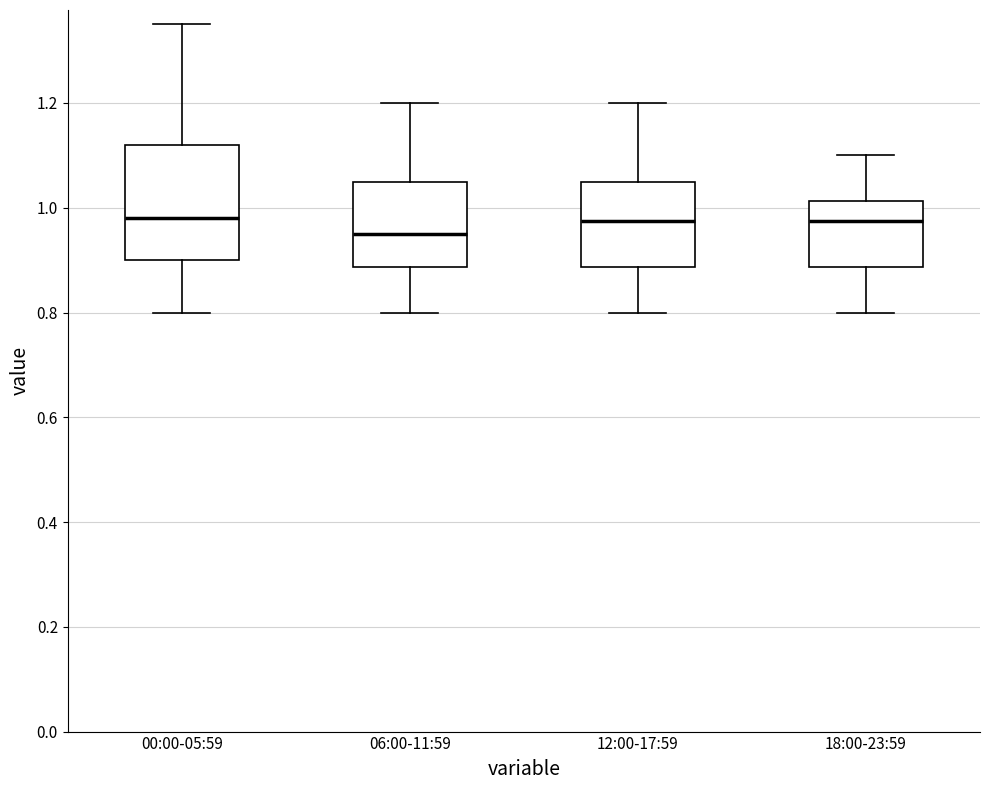

Reading left to right, read every box against the y-axis: the position of its median line, the range the box covers, and the ends of its whiskers. The values are not printed on the chart, so give them approximately, as read against the axis.

00:00-05:59: median 0.98, box 0.90 to 1.12, whiskers 0.80 to 1.36
06:00-11:59: median 0.96, box 0.88 to 1.06, whiskers 0.80 to 1.20
12:00-17:59: median 0.98, box 0.88 to 1.06, whiskers 0.80 to 1.20
18:00-23:59: median 0.98, box 0.88 to 1.02, whiskers 0.80 to 1.10